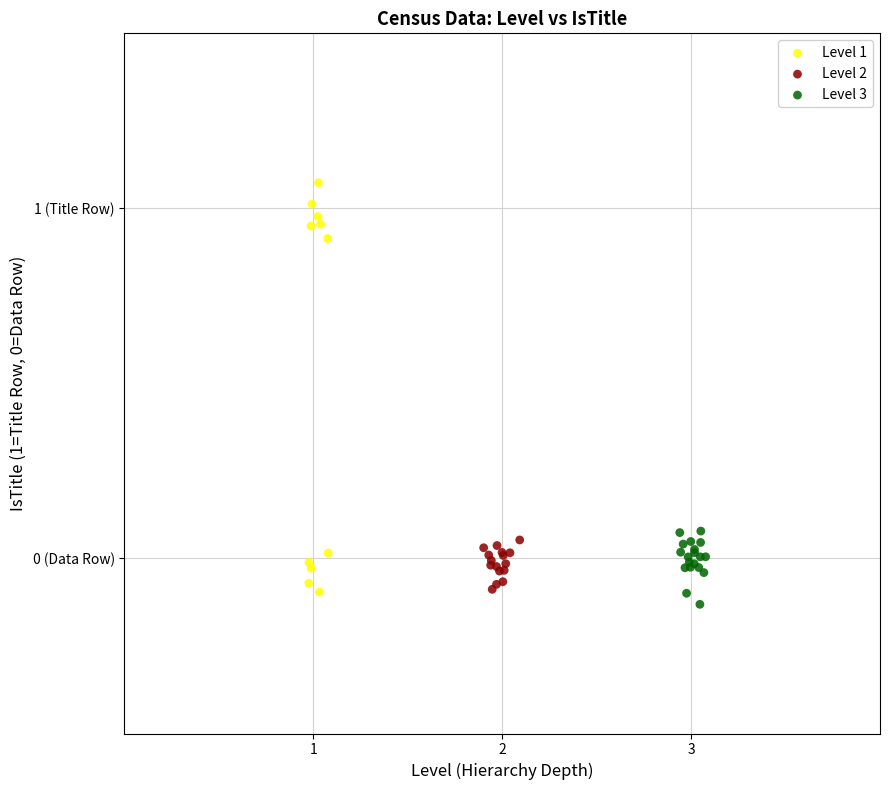

Which series reaches the maximum Y coordinate?

Level 1